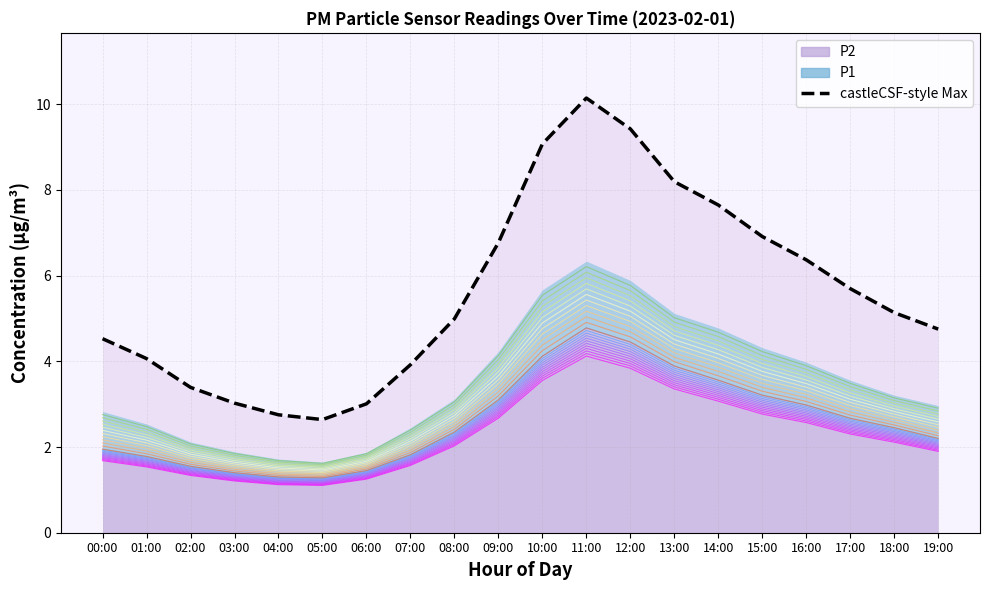

True or false: there are more than 2 points higher than both neighbors.

False